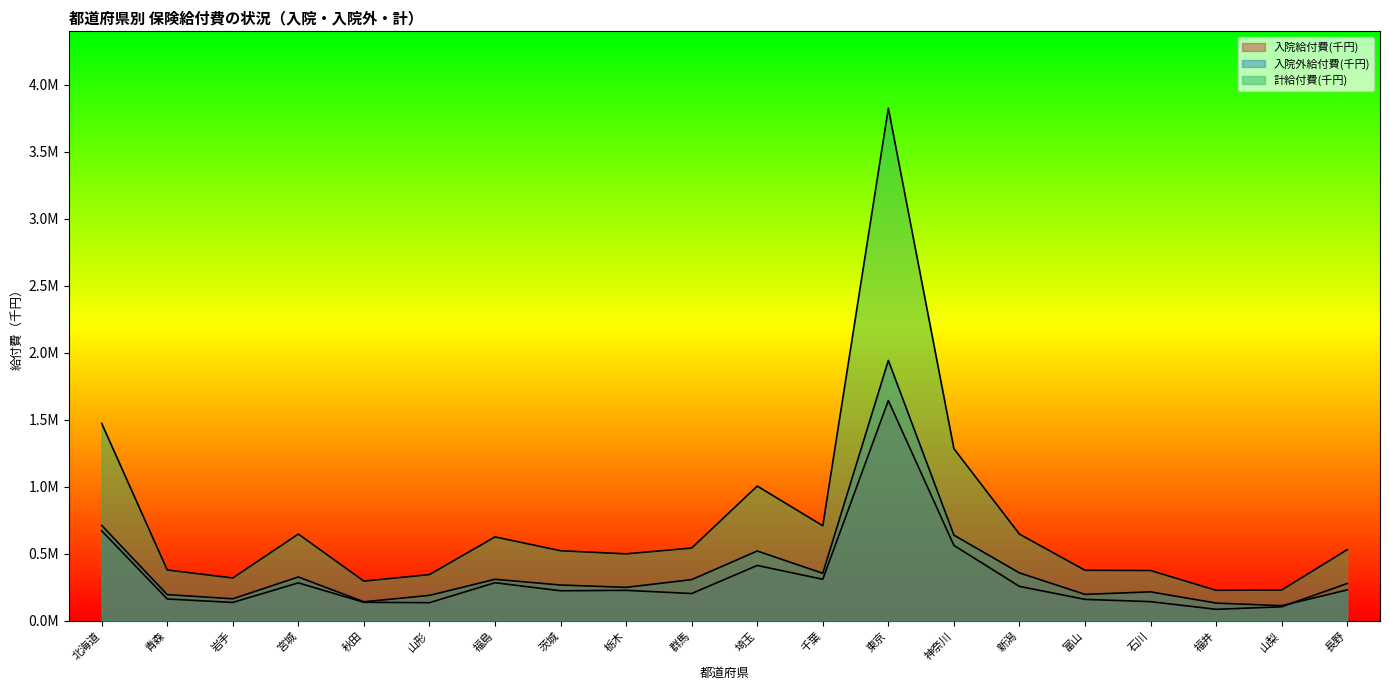

How many interior local peaks does the 計給付費(千円) series have?

4